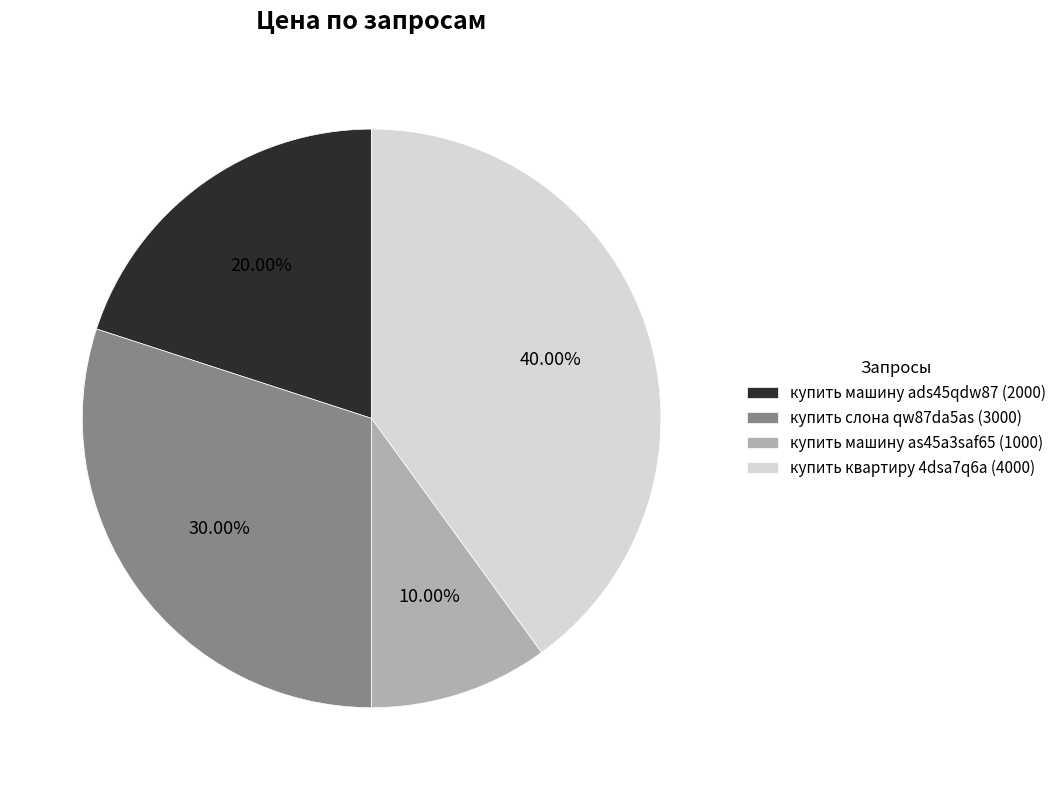

Is the sum of купить машину as45a3saf65 and купить машину ads45qdw87 greater than half?

No